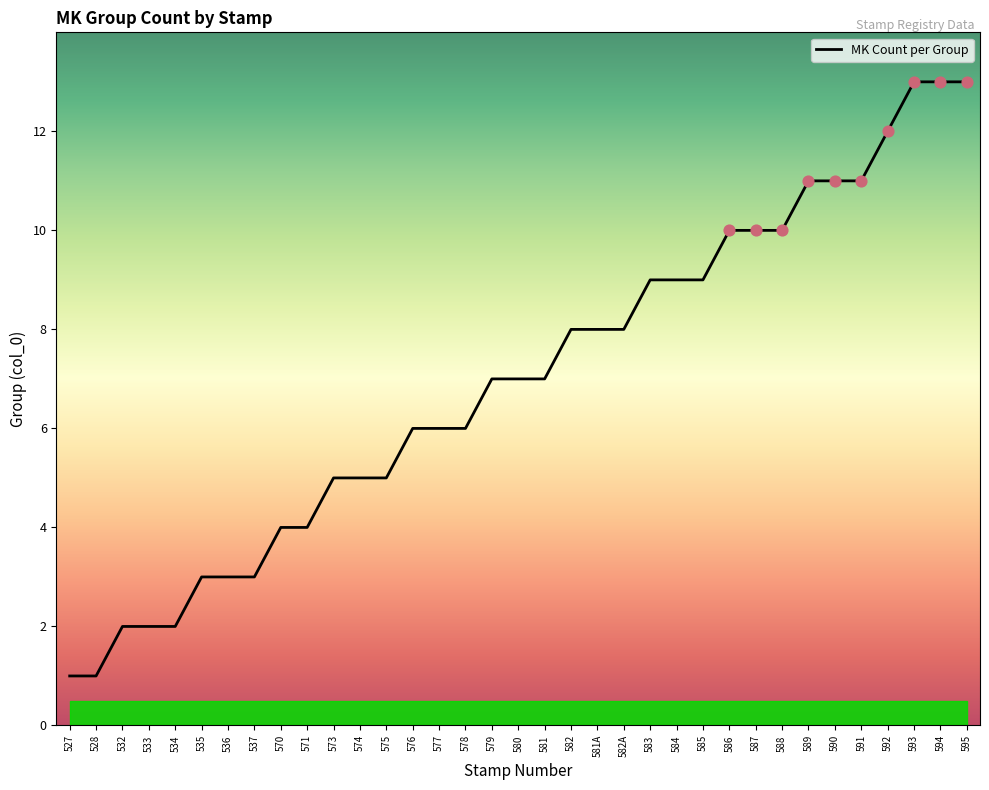

What is the change in value from 533 to 573?

+3